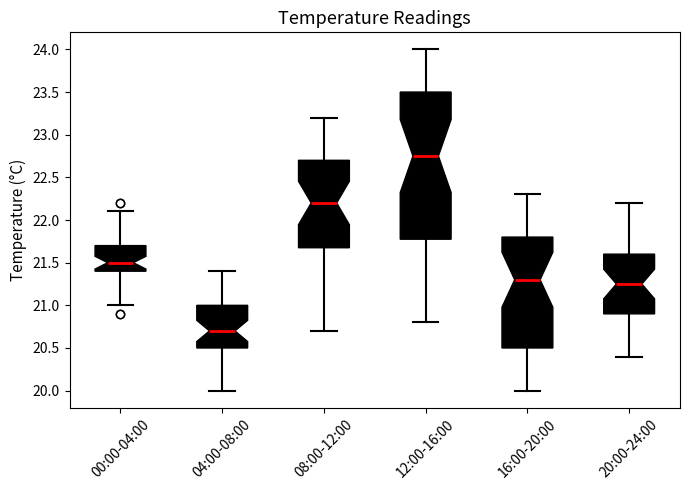

Which box has the lowest median line?

04:00-08:00